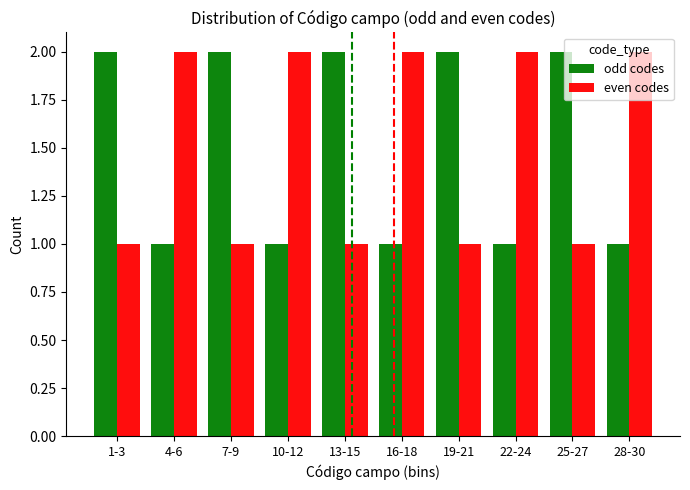

Is the value of odd codes at 28-30 greater than the value of even codes at 10-12?

No